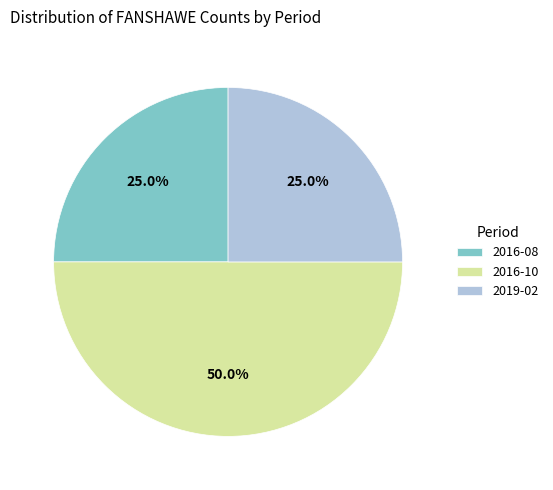

What is the largest slice in the pie chart?

2016-10